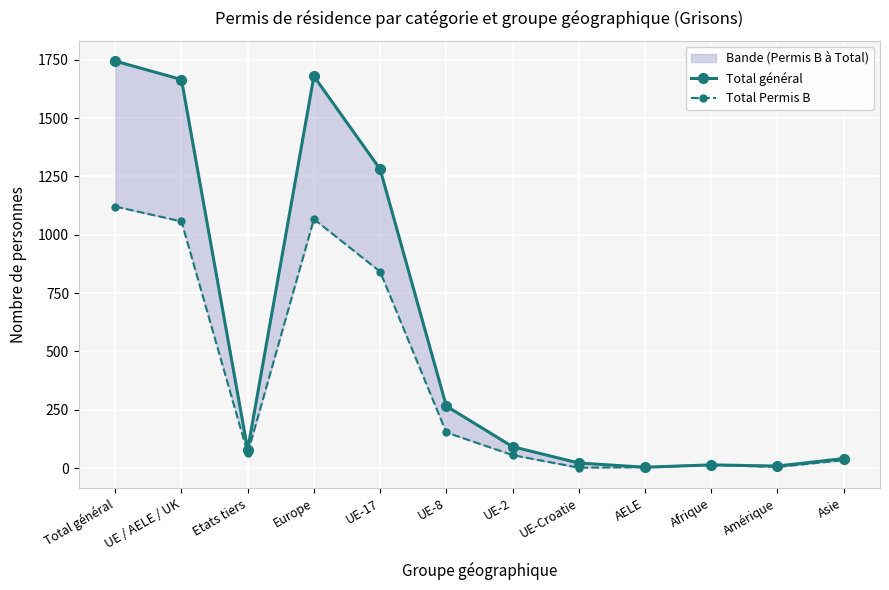

Which series has the widest spread of values?

Total général